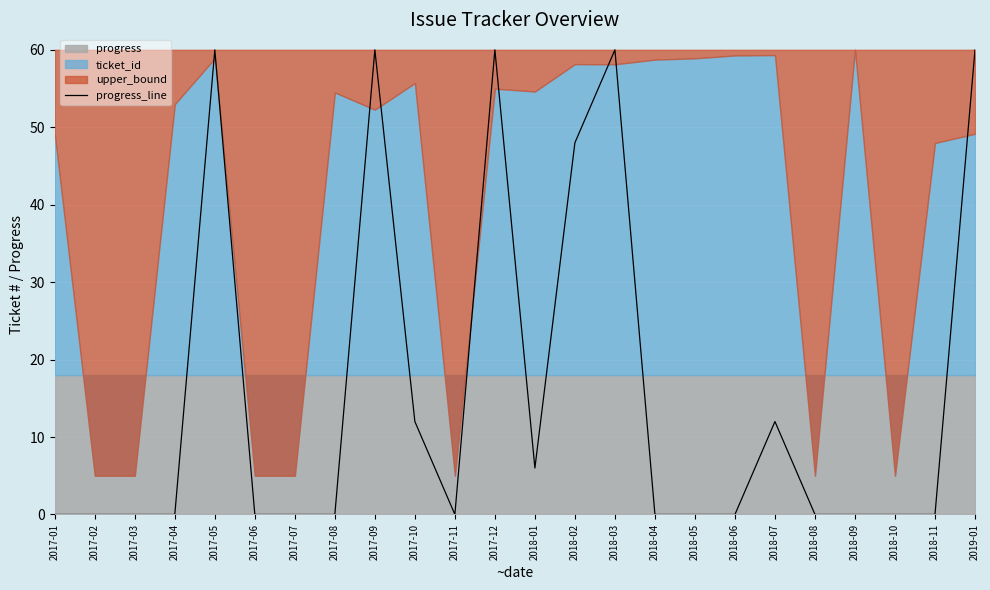

At which category does the chart reach its minimum across all series?

2017-01